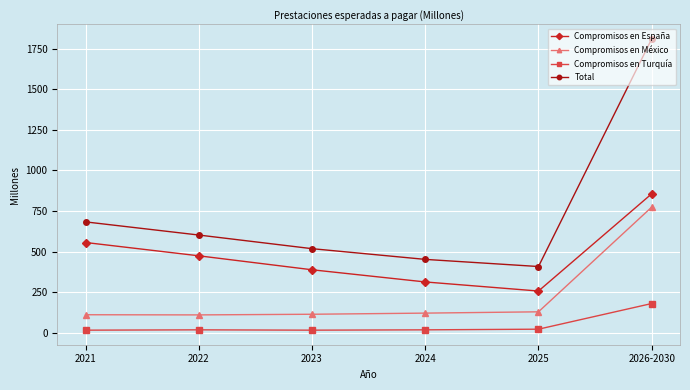

Rank the series by their average value, from highest to lowest.

Total, Compromisos en España, Compromisos en México, Compromisos en Turquía